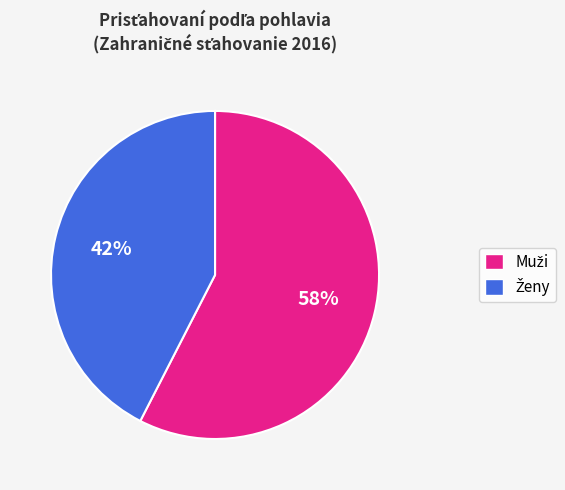

To the nearest percent, what is the average slice percentage?

50%